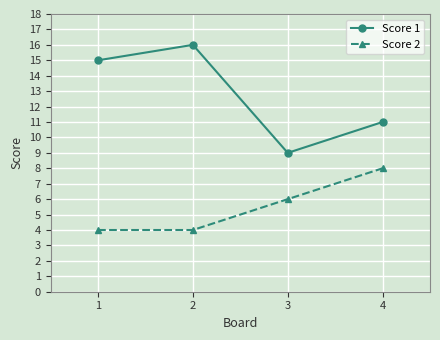

What is the average value of the Score 1 series?

13